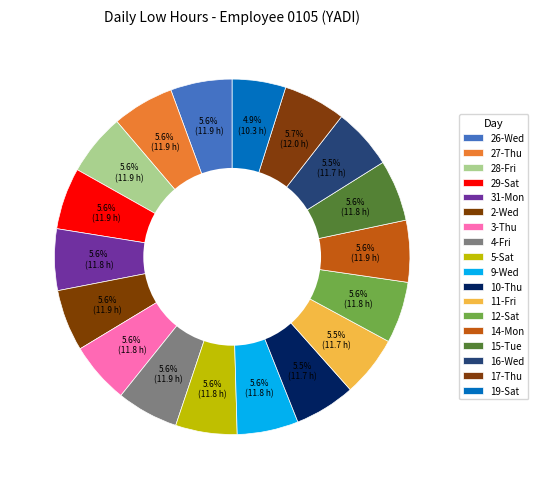

What percentage is the 26-Wed slice, to the nearest percent?

6%